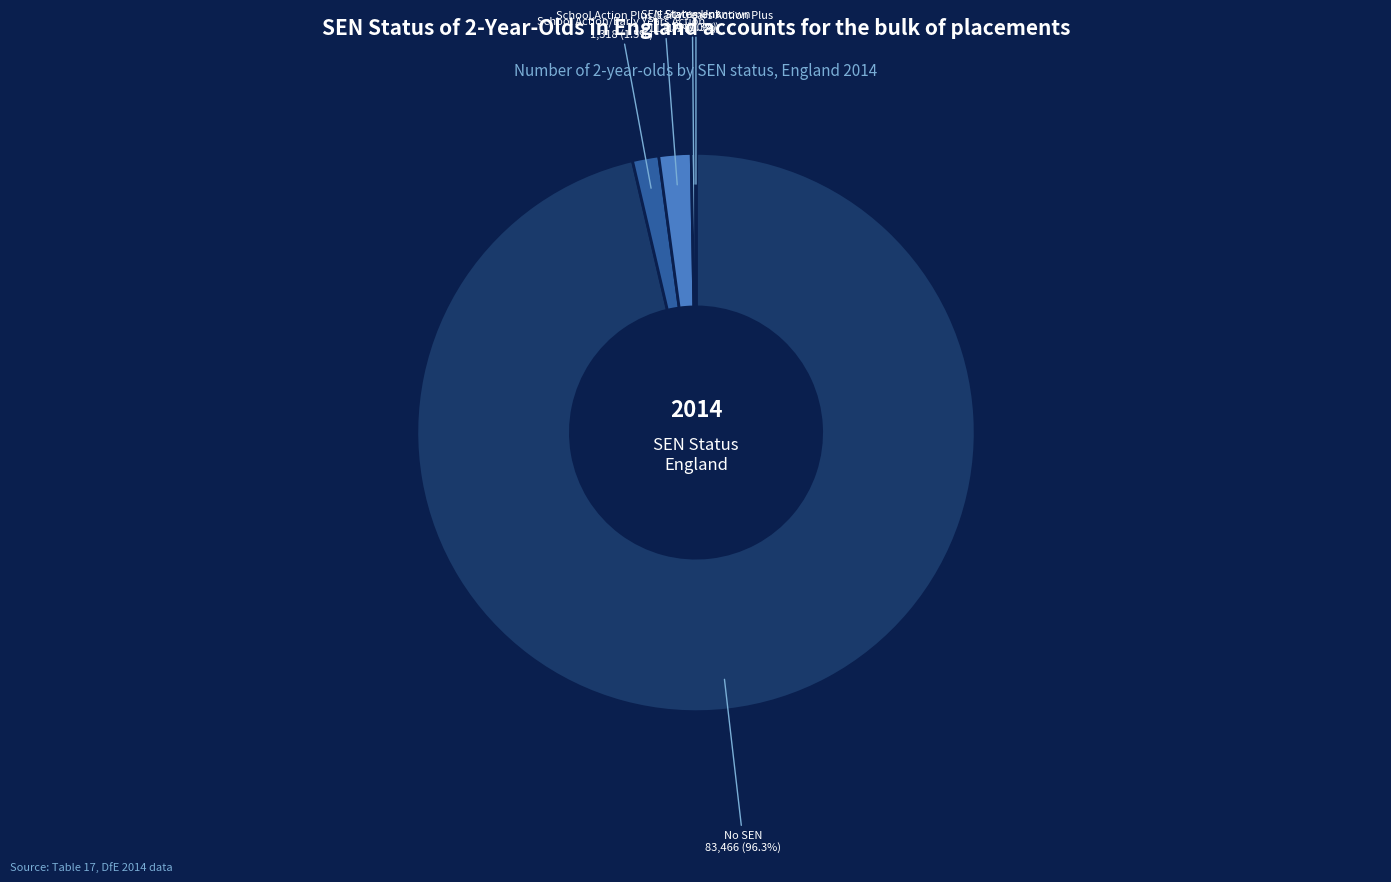

Is there a majority slice in this chart?

Yes